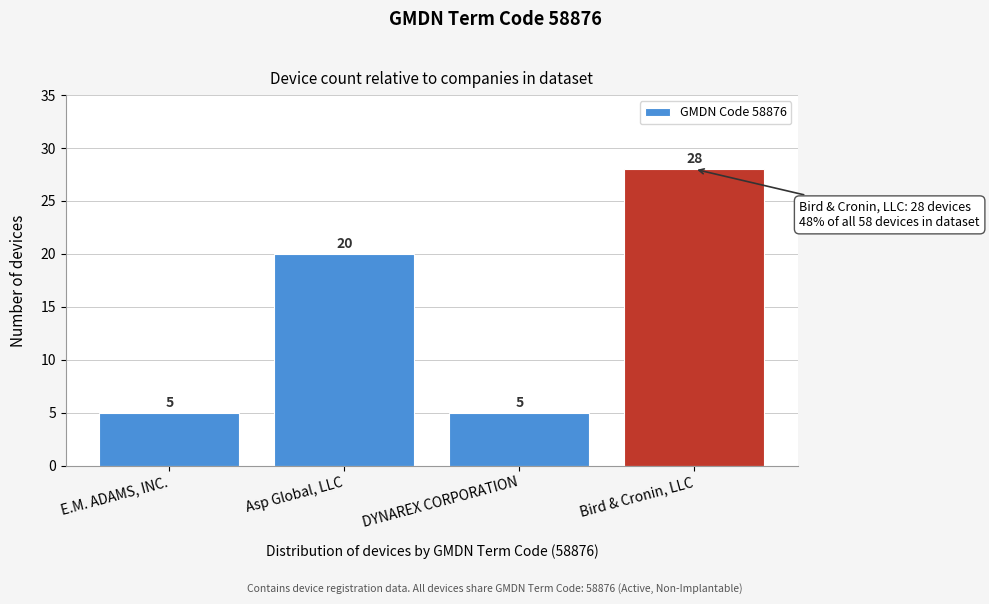

Reading left to right, transcribe all the data shown in this chart.

E.M. ADAMS, INC.=5	Asp Global, LLC=20	DYNAREX CORPORATION=5	Bird & Cronin, LLC=28